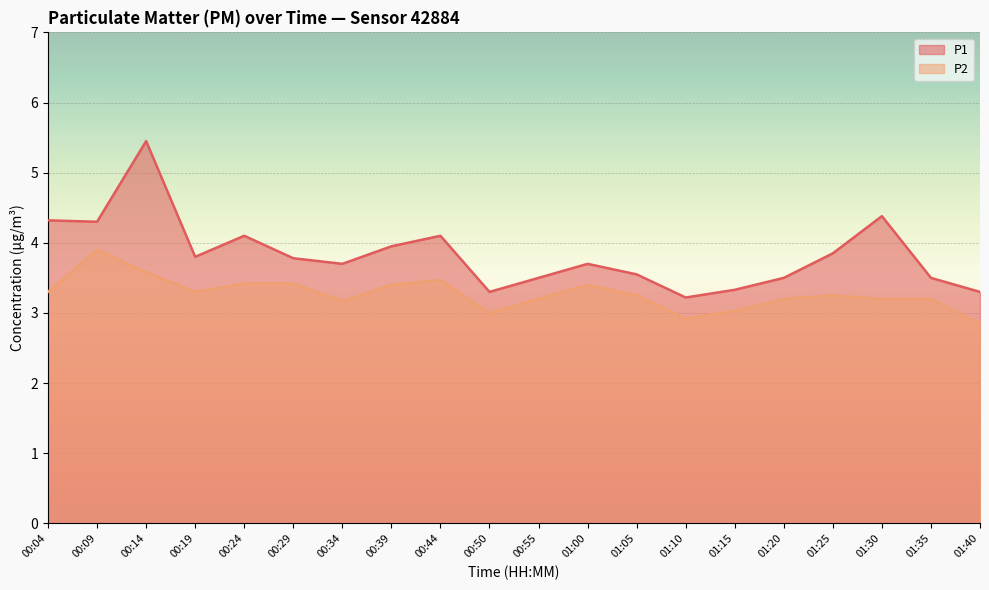

Which label corresponds to the smallest value in the chart?

01:40